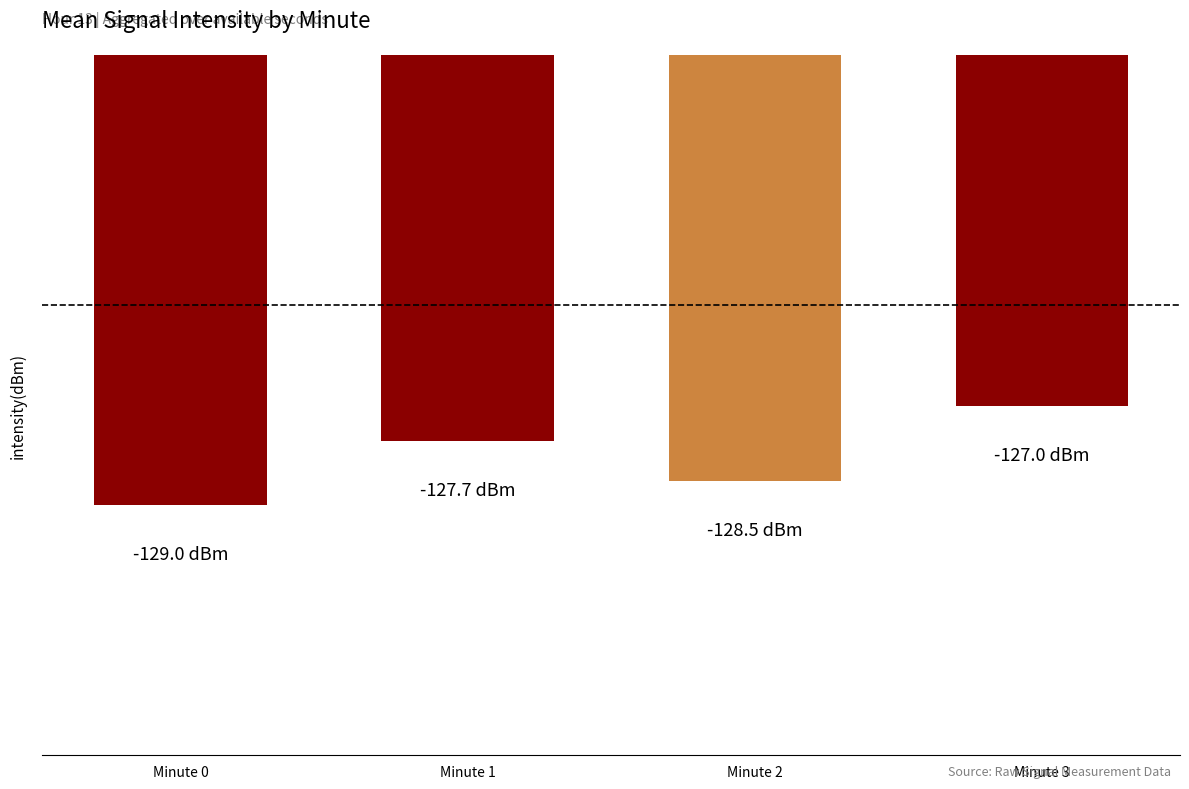

Reading left to right, transcribe all the data shown in this chart.

Minute 0=-129.0	Minute 1=-127.7	Minute 2=-128.5	Minute 3=-127.0